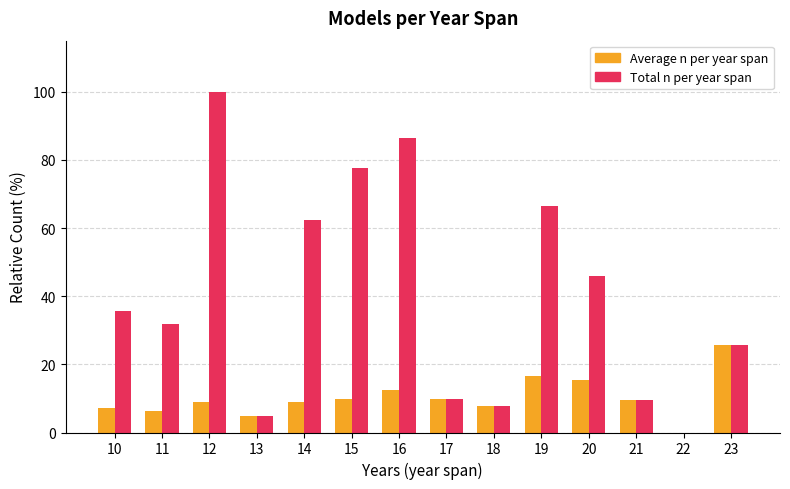

At which category is the sum across all series the highest?

12